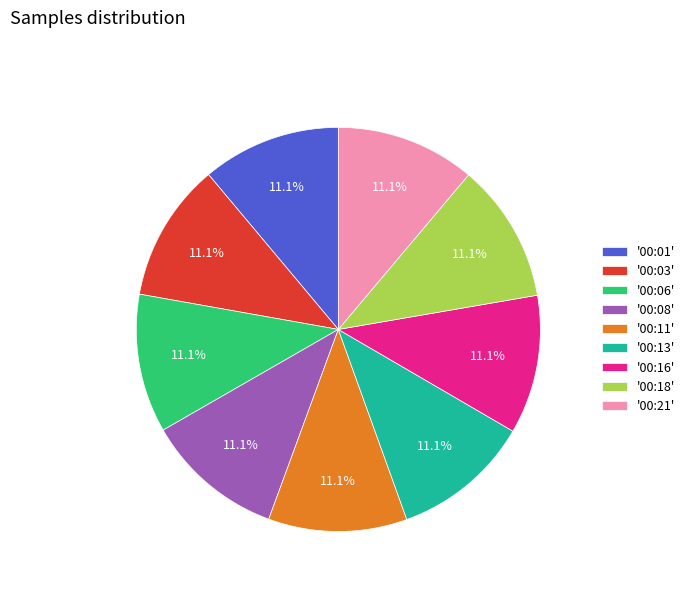

Approximately how many times larger is the value at '00:21' compared to '00:11'?

1.0